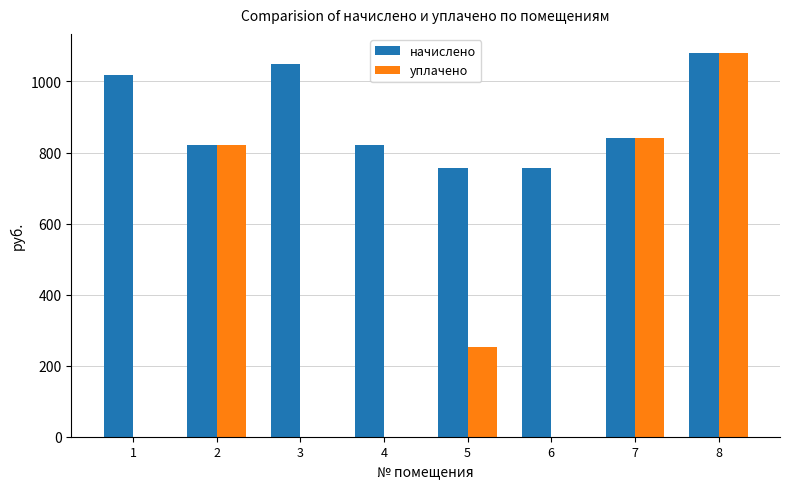

What is the sum of the уплачено values at 2 and 8?

1900.8